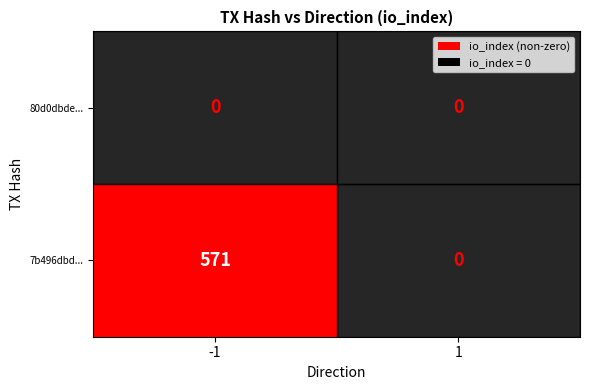

At how many categories does at least one series exceed 134?

1